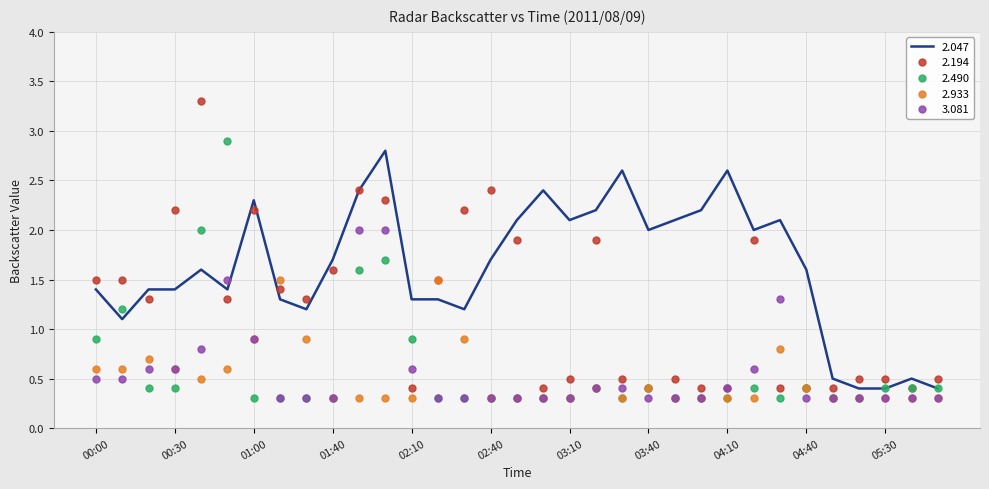

Which series reaches the minimum Y coordinate?

2.490